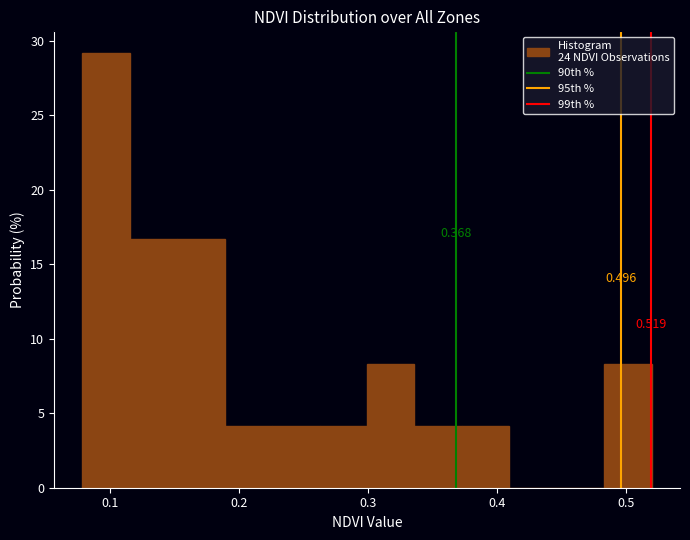

Read against the x-axis, roughly where is the centre of the tallest bar?

0.10